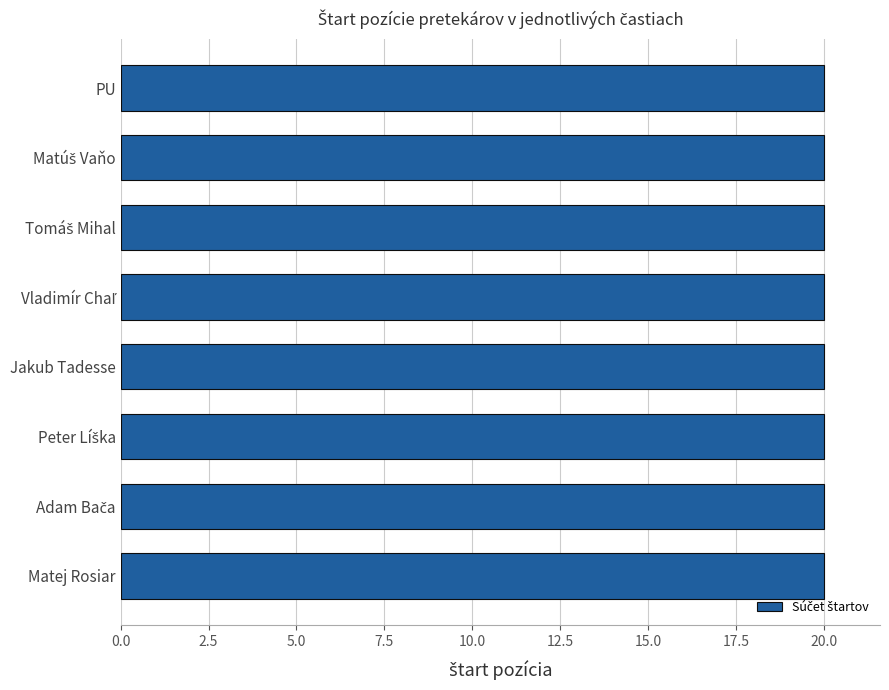

At which category is the sum across all series the highest?

Matej Rosiar